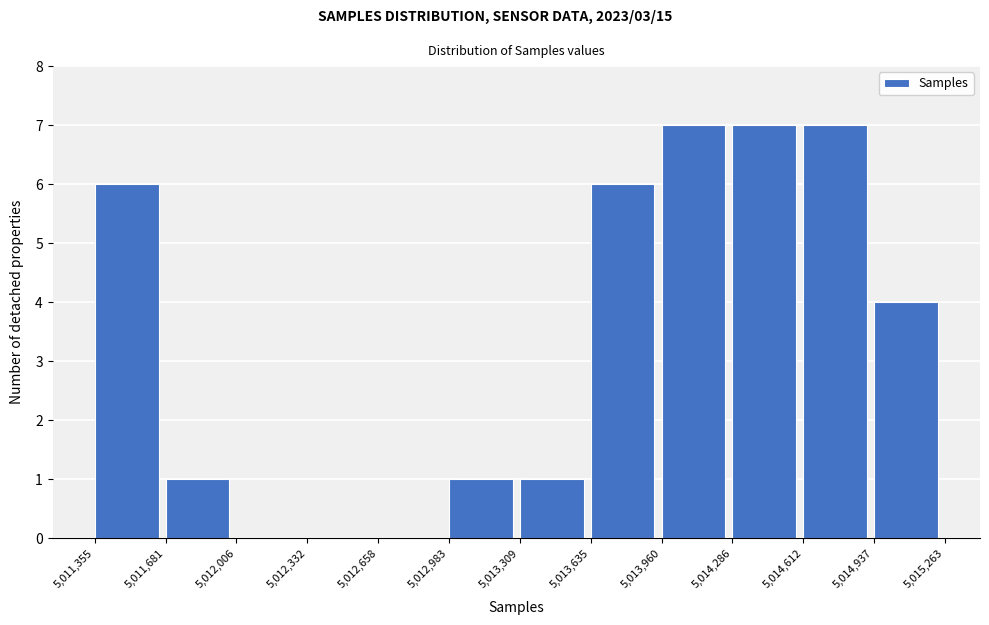

How tall is the bar that spans 5,014,612 to 5,014,937 on the x-axis? The values are not printed on the chart, so give them approximately, as read against the axis.

7